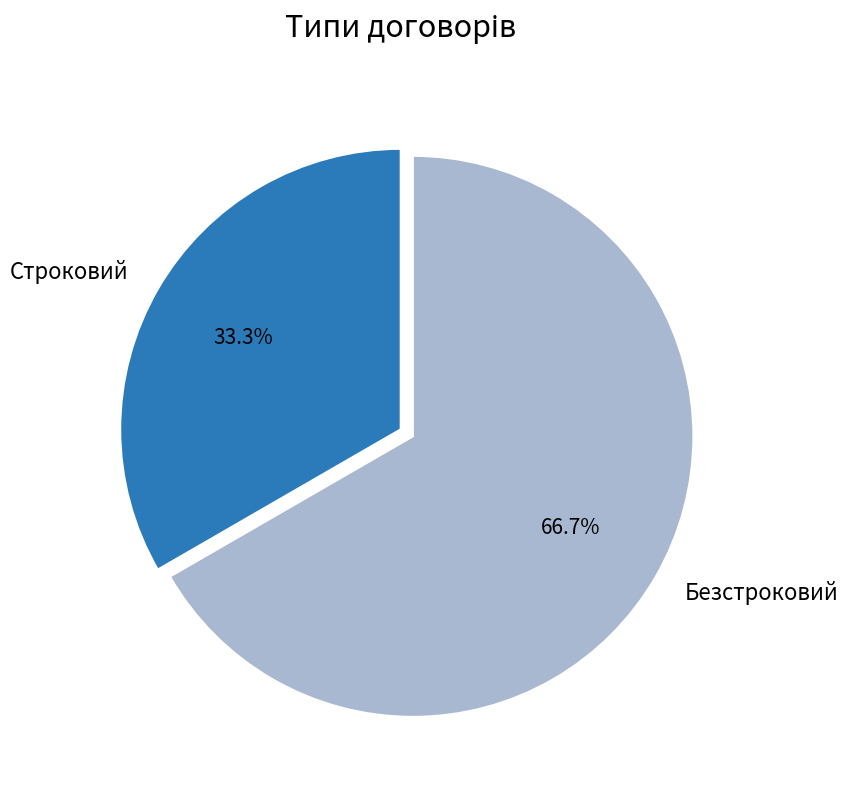

Which slice is the largest?

Безстроковий